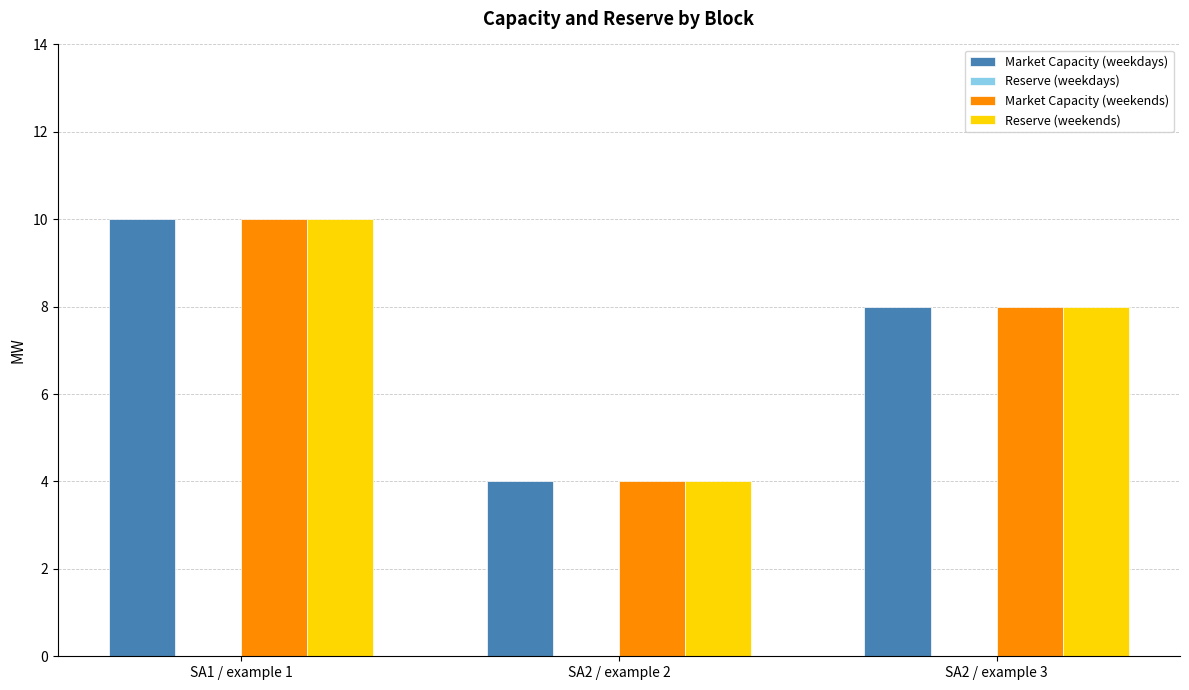

Which category has the lowest value across all series?

SA2 / example 2